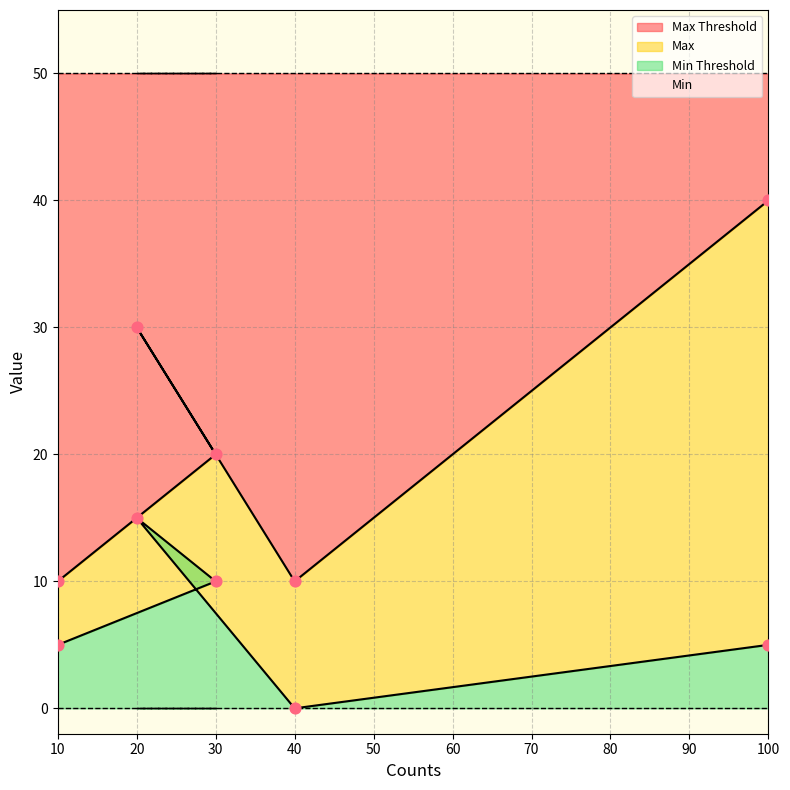

At which category is the sum across all series the highest?

20